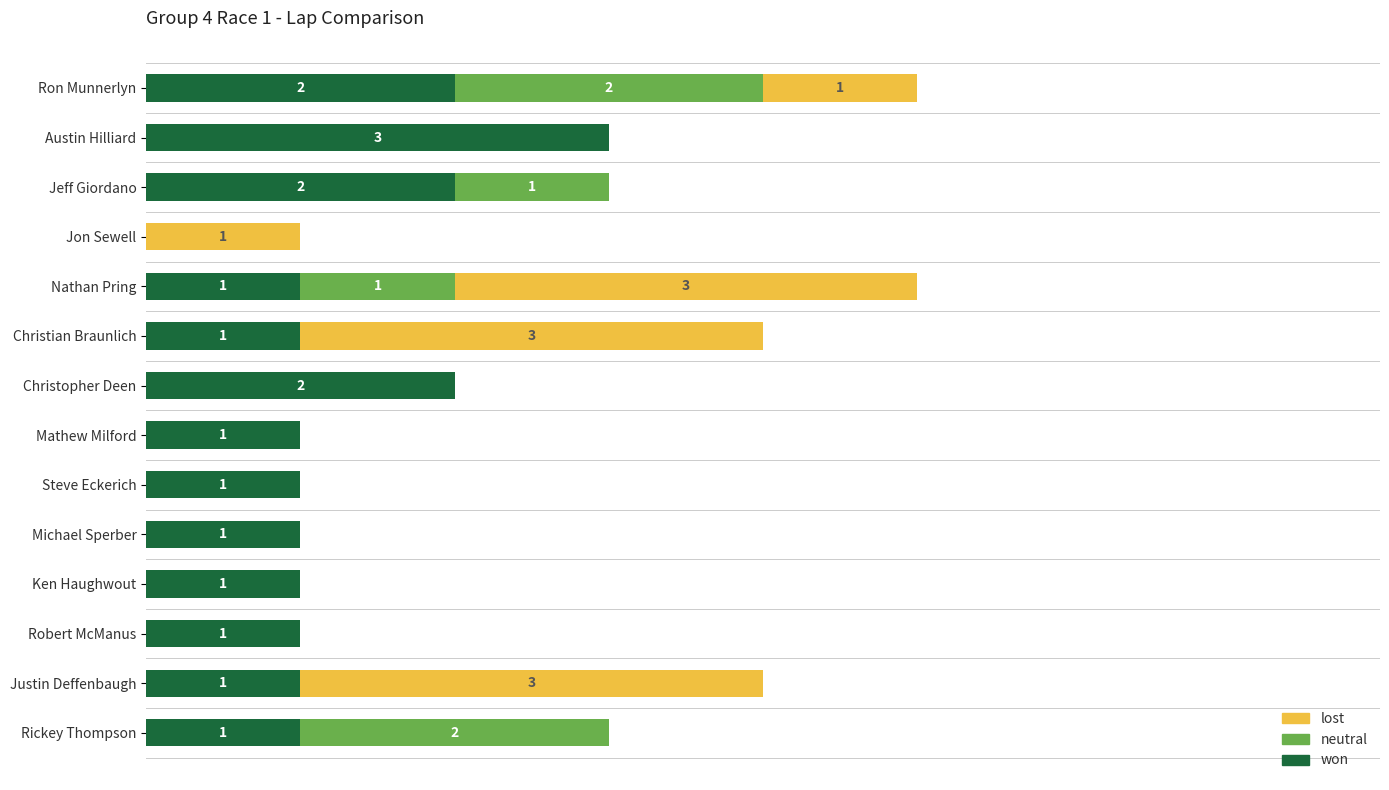

What are all the series names shown in the legend?

lost, neutral, won